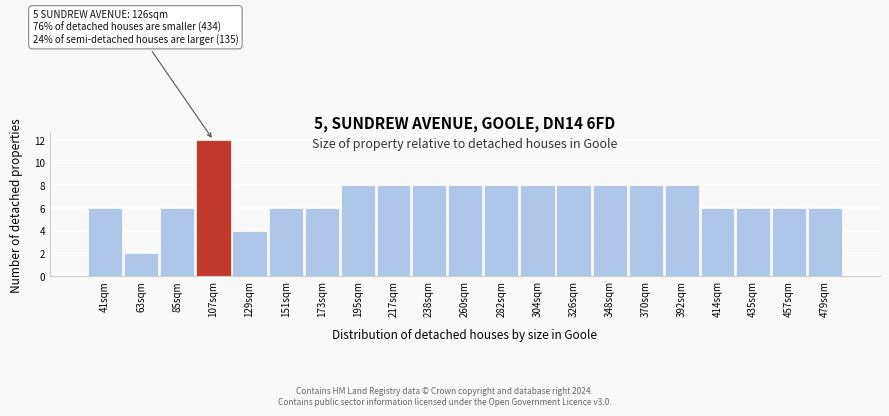

Reading right to left, list all the values displayed in this chart.

479sqm=6	457sqm=6	435sqm=6	414sqm=6	392sqm=8	370sqm=8	348sqm=8	326sqm=8	304sqm=8	282sqm=8	260sqm=8	238sqm=8	217sqm=8	195sqm=8	173sqm=6	151sqm=6	129sqm=4	107sqm=12	85sqm=6	63sqm=2	41sqm=6